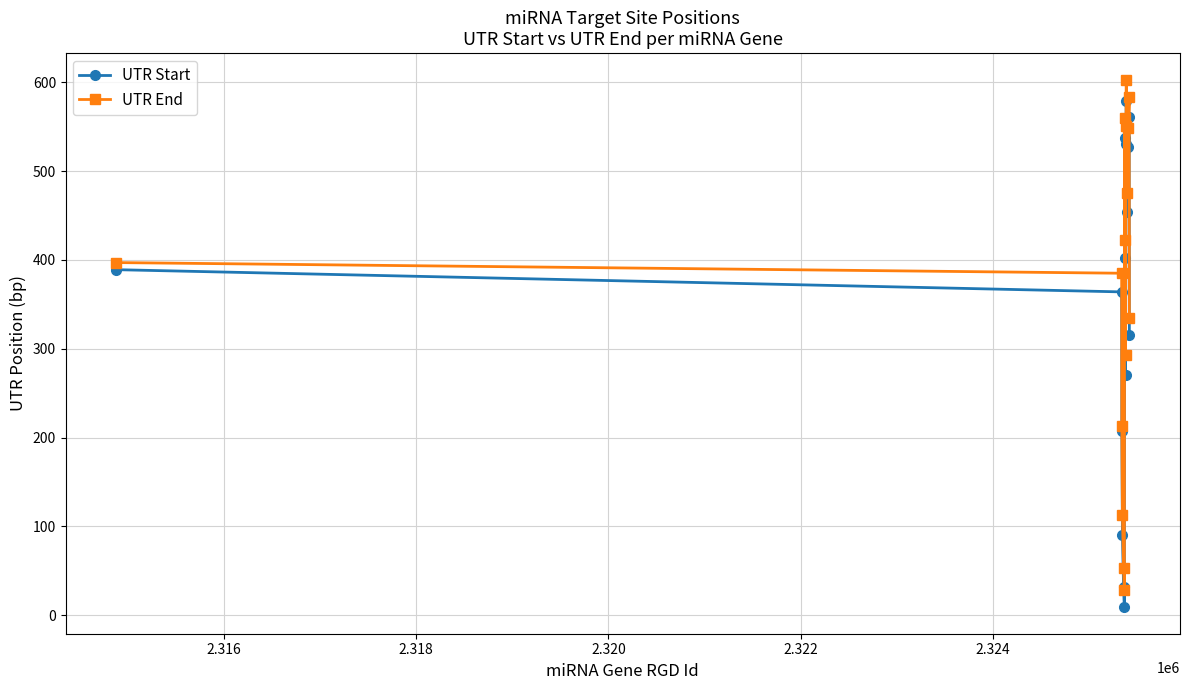

At how many categories does at least one series exceed 223?

11